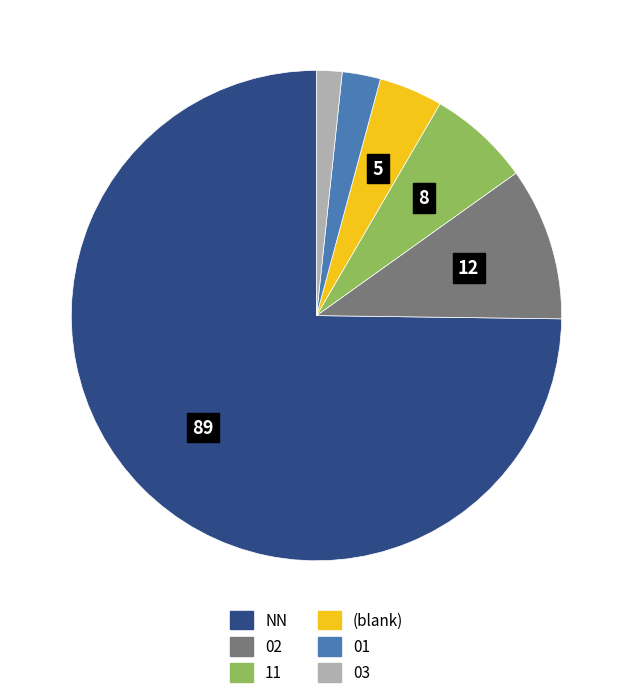

Which category has the smallest portion of the pie?

03